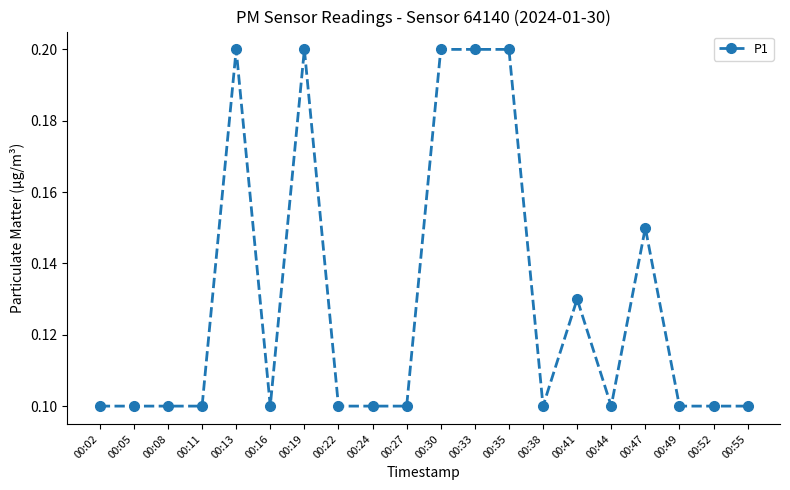

Is this an area chart (filled region under the line)?

No